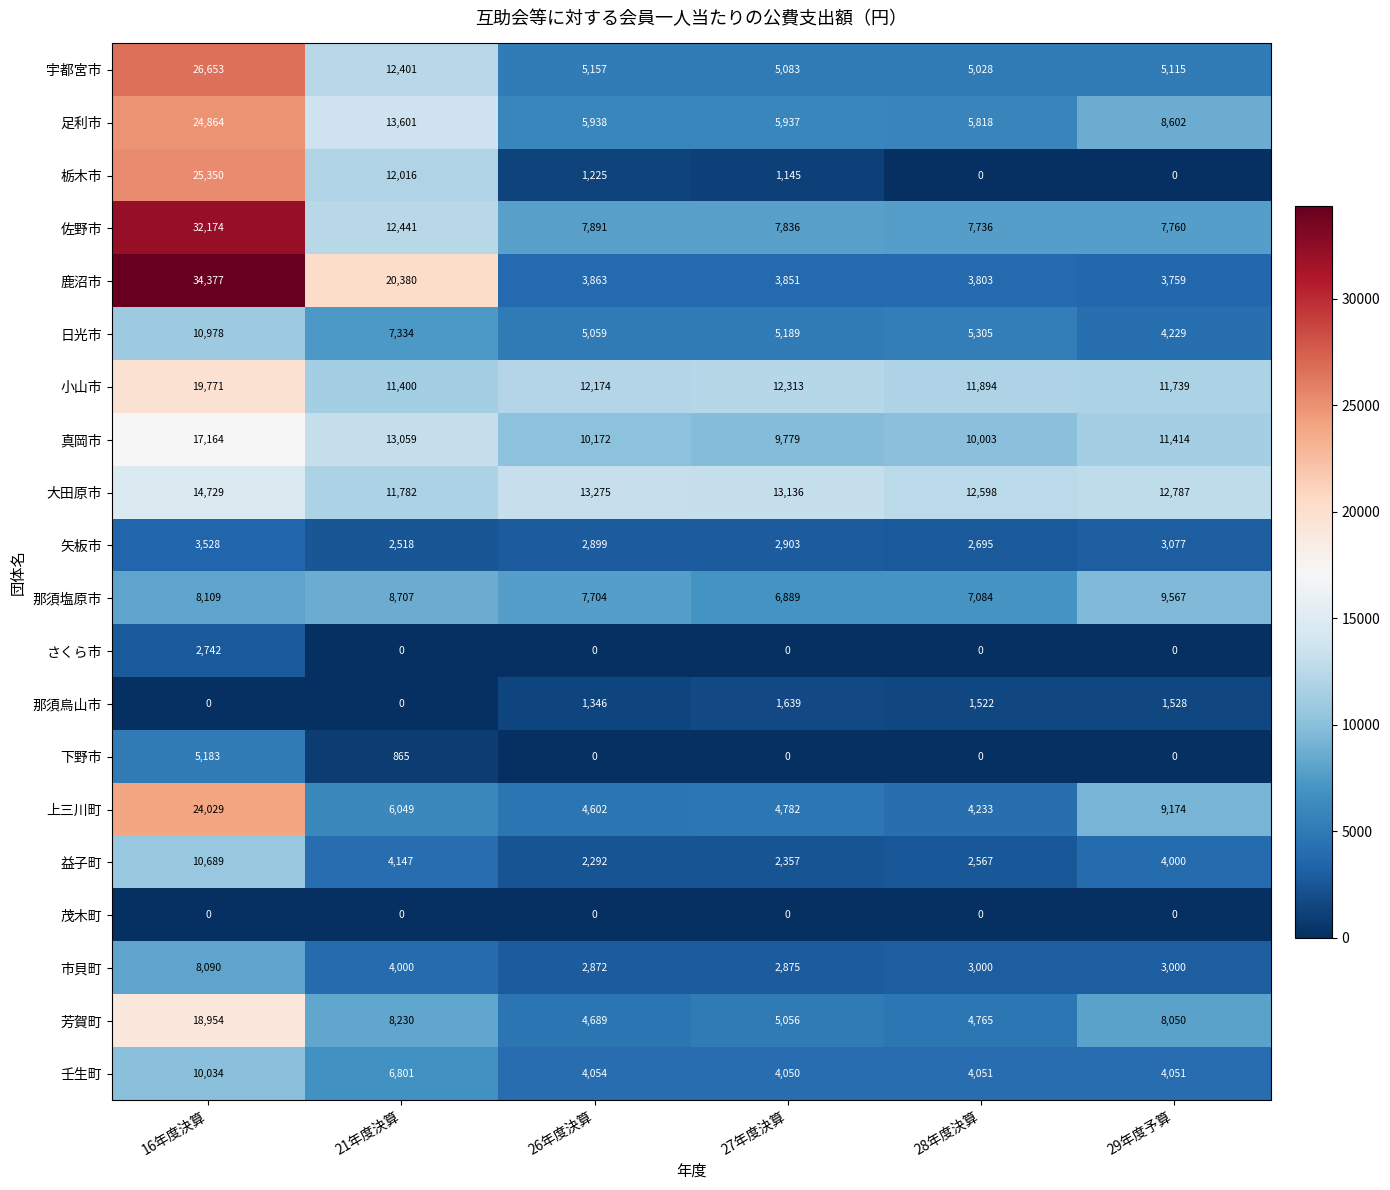

Count the number of categories in the chart.

6